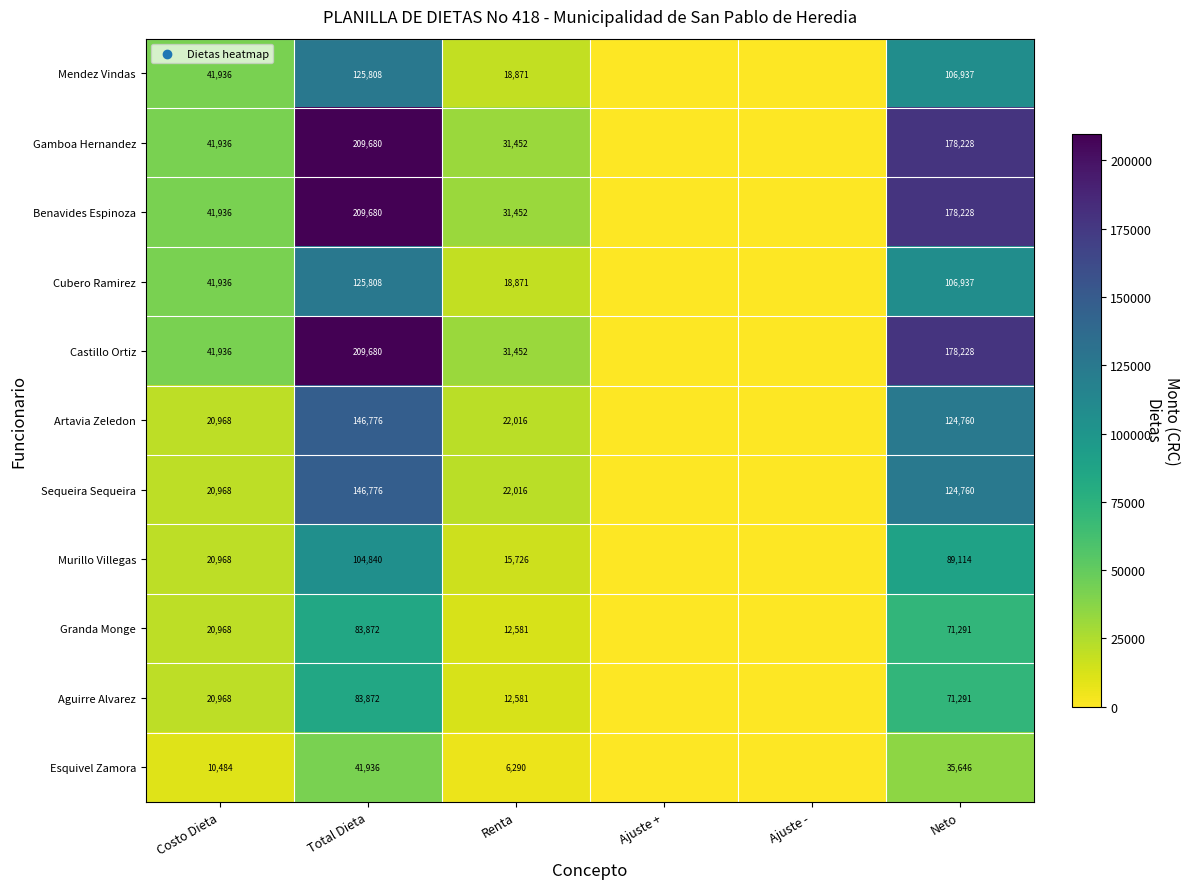

The value of Castillo Ortiz at Costo Dieta is 26892. True or false?

False